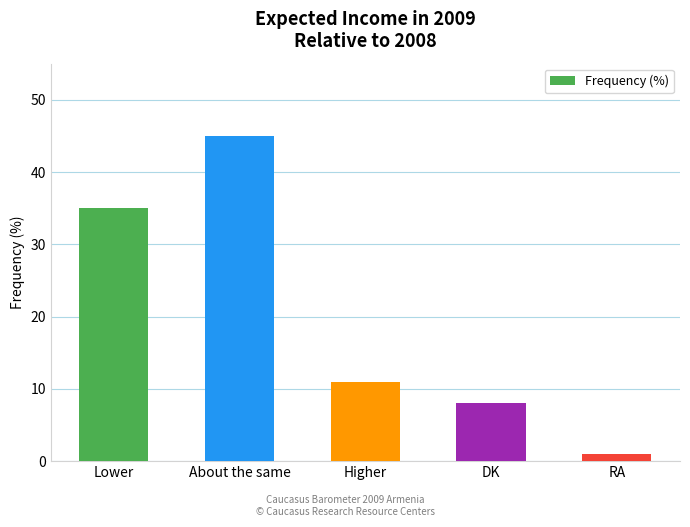

What is the label of the 4th bar from the left?

DK